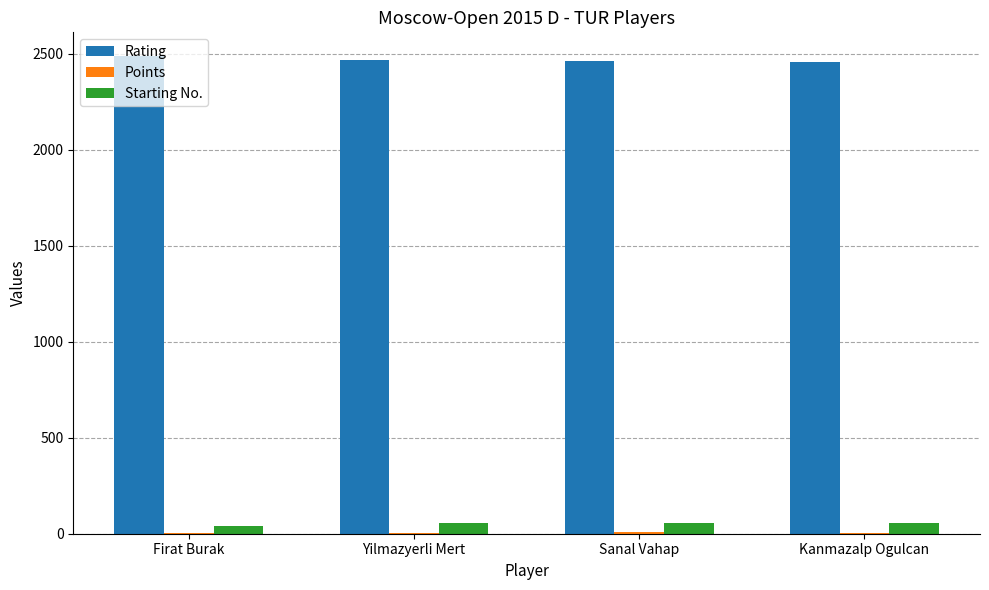

The Starting No. series shows 57.0 at Kanmazalp Ogulcan. True or false?

True